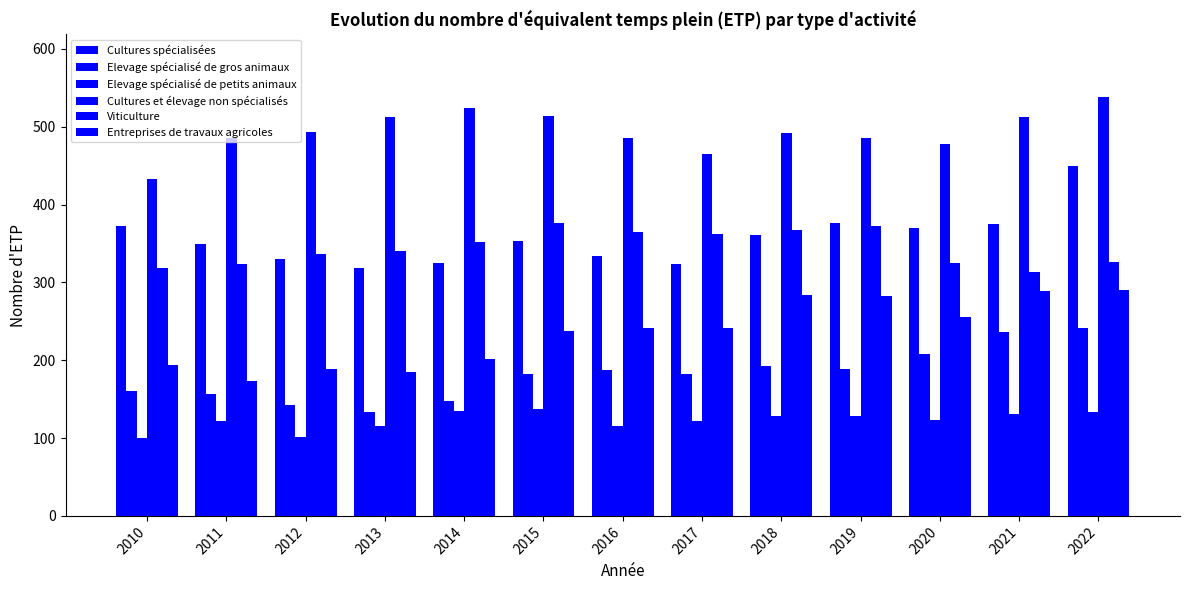

True or false: Entreprises de travaux agricoles has a value of 238 at 2015.

True